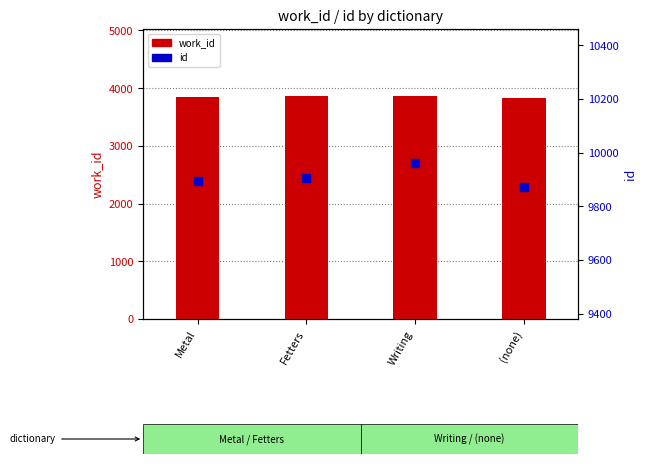

Which series contains the highest Y value?

id